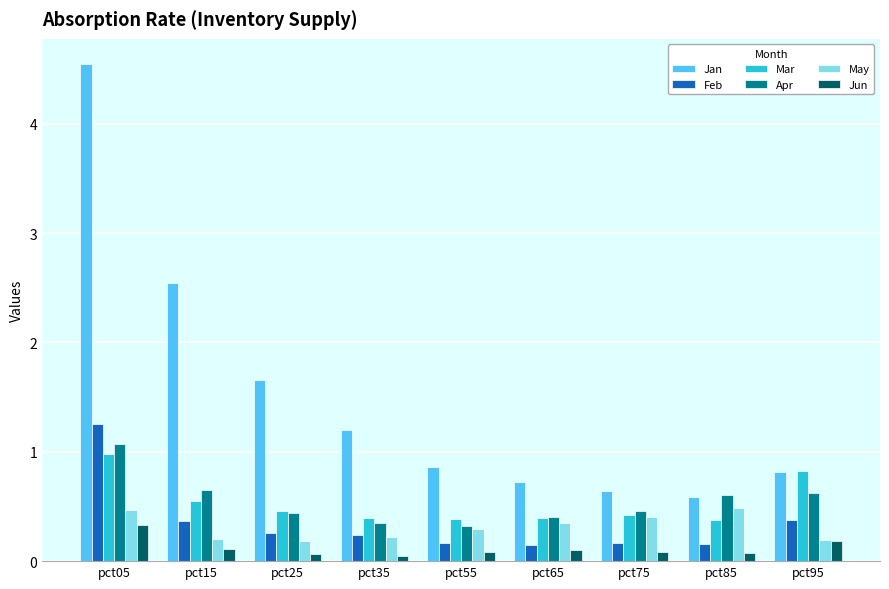

What are all the series names shown in the legend?

Jan, Feb, Mar, Apr, May, Jun